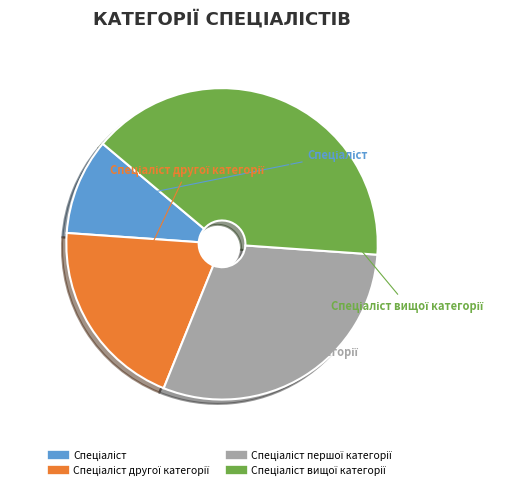

Does any single category account for the majority?

No